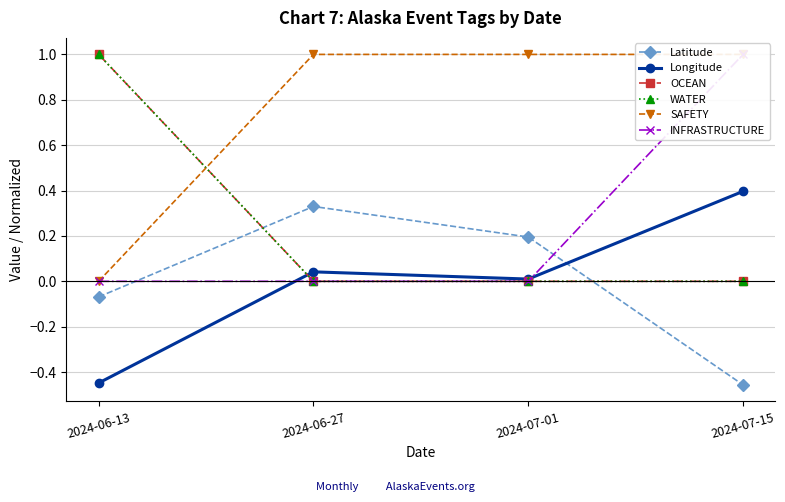

What is the difference between the maximum and minimum values in the OCEAN series?

1.0